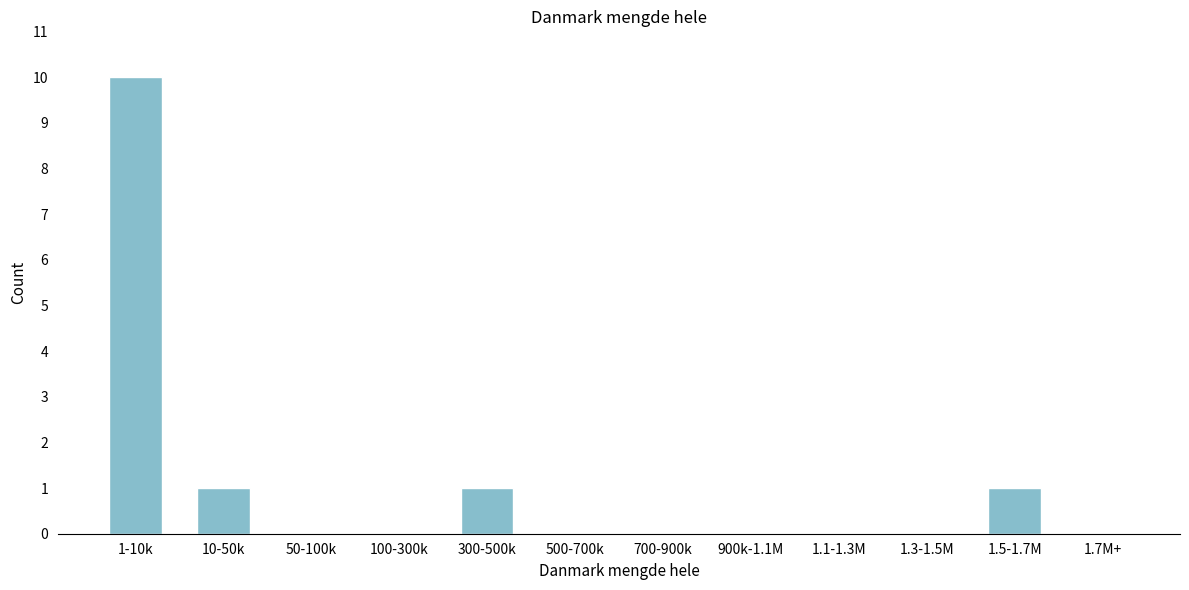

Reading left to right, transcribe all the data shown in this chart.

1-10k=10	10-50k=1	50-100k=0	100-300k=0	300-500k=1	500-700k=0	700-900k=0	900k-1.1M=0	1.1-1.3M=0	1.3-1.5M=0	1.5-1.7M=1	1.7M+=0